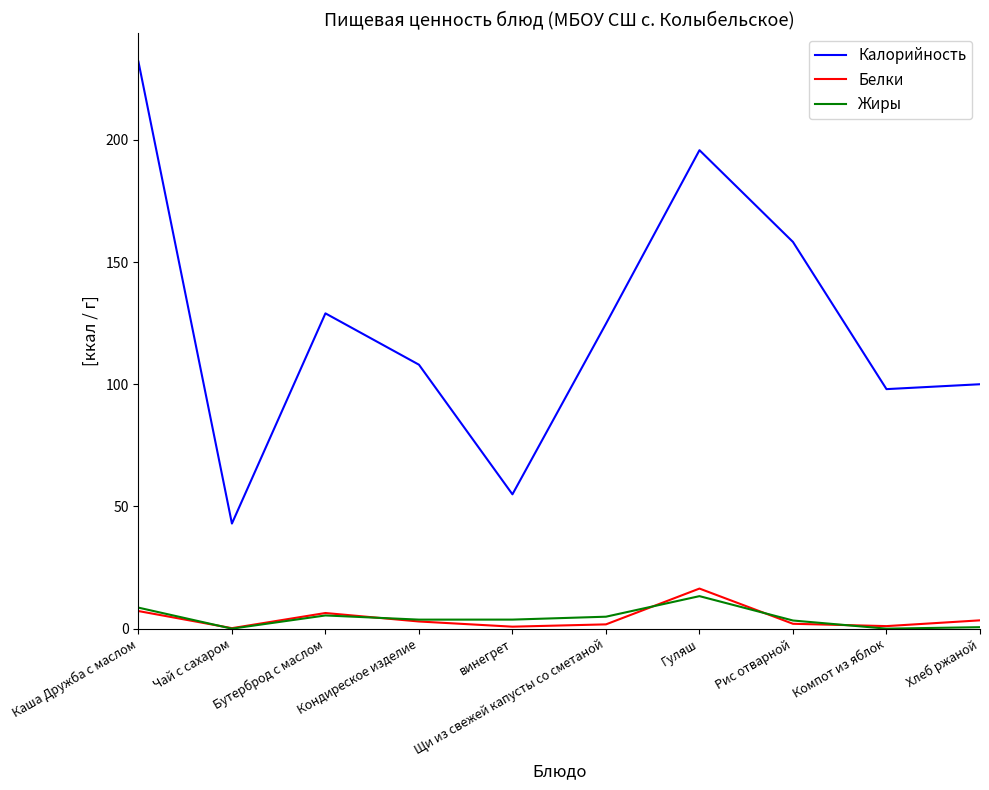

Read the Белки value at Рис отварной.

2.0